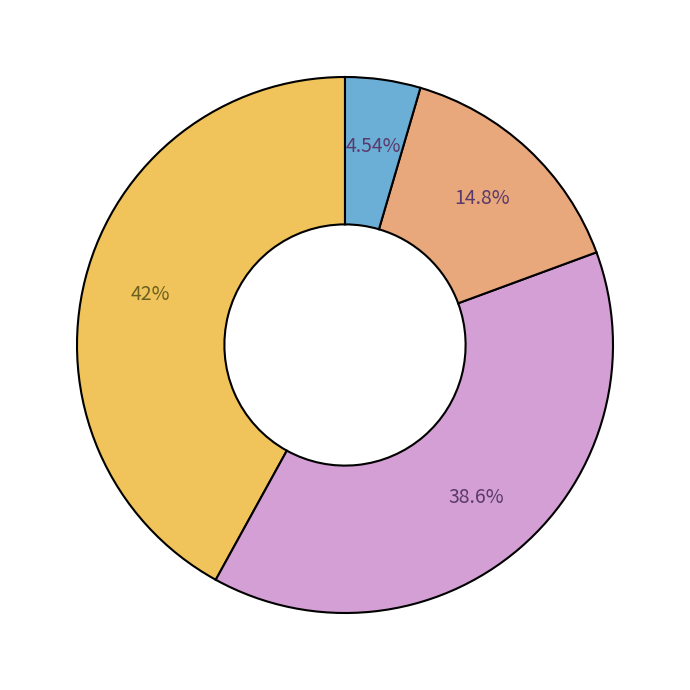

Is there a majority slice in this chart?

No